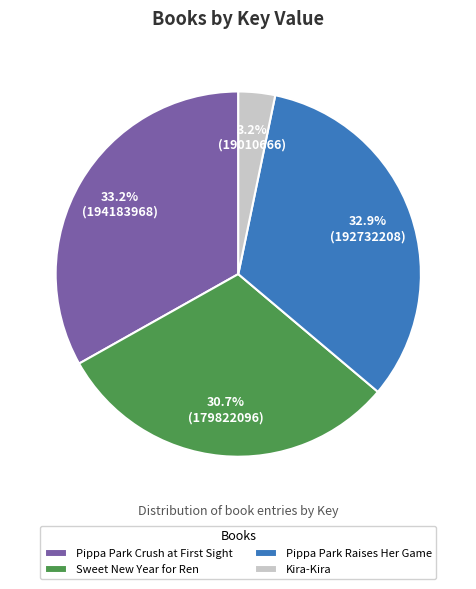

To the nearest percent, what percentage of the pie is Kira-Kira?

3%